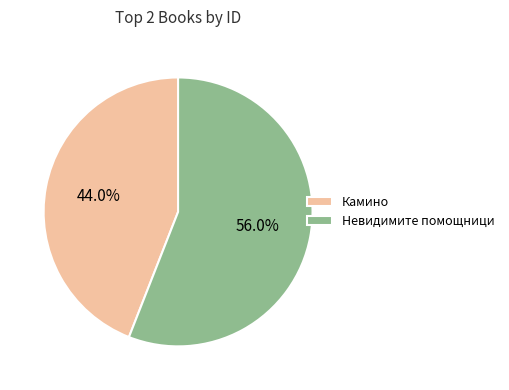

To the nearest percent, what percentage of the pie is Невидимите помощници?

56%